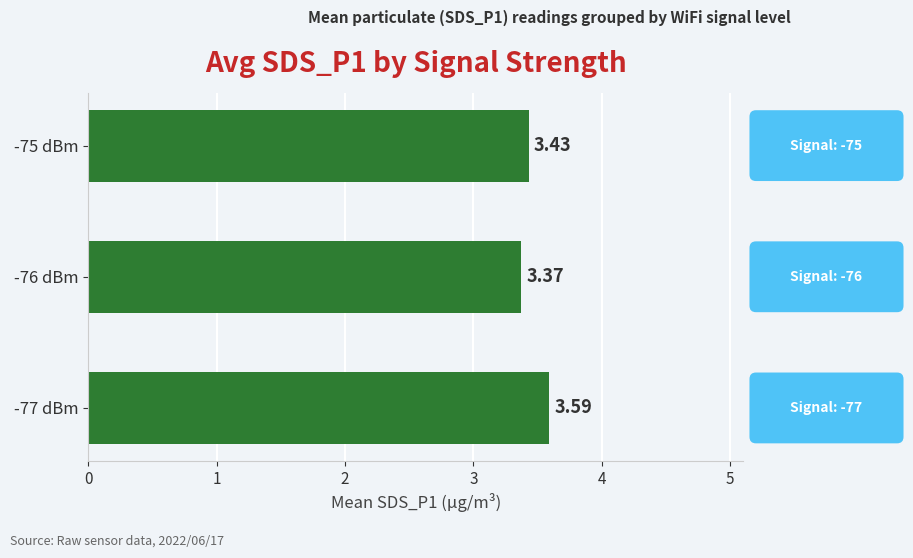

List the labels in order of value, smallest first.

-76 dBm, -75 dBm, -77 dBm